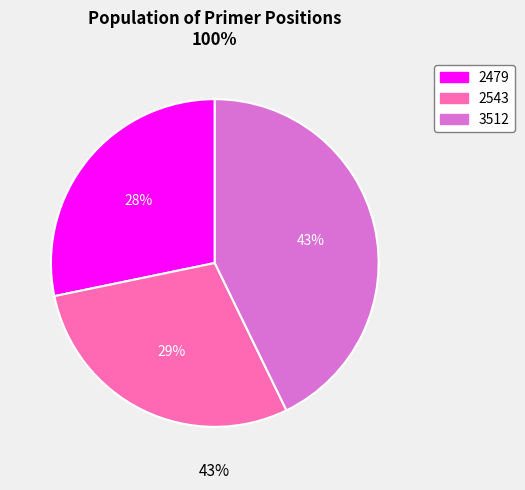

How many slices are in this pie chart?

3